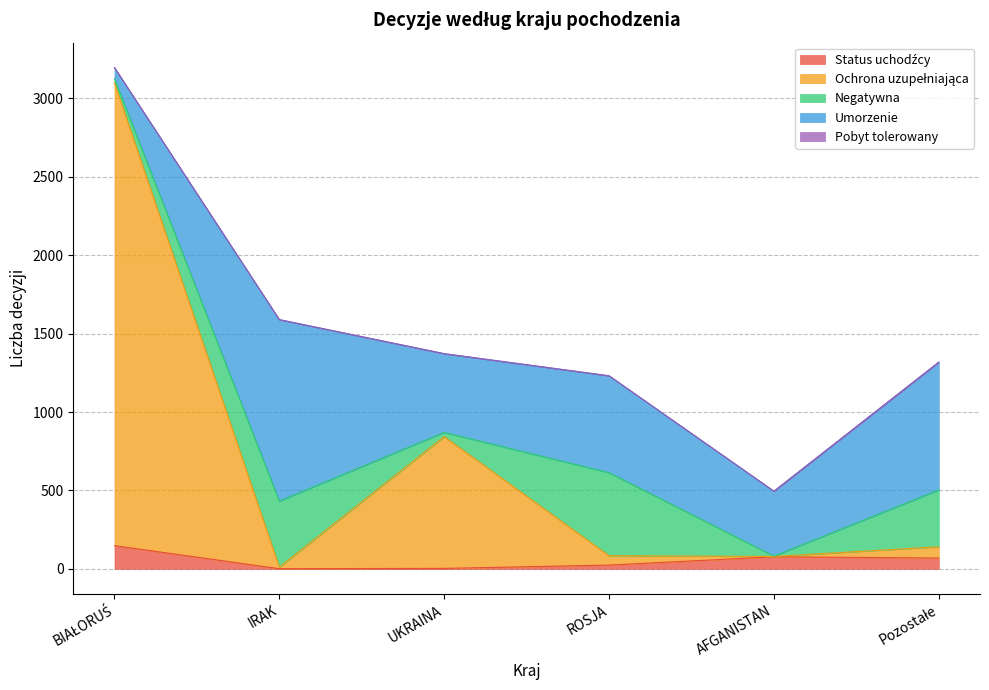

What is the difference between the maximum and minimum values in the Ochrona uzupełniająca series?

2949